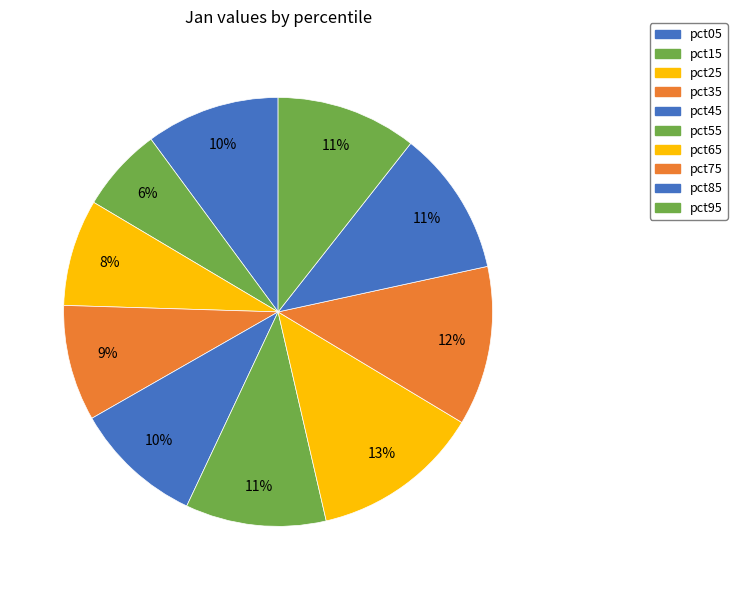

How many slices are in this pie chart?

10